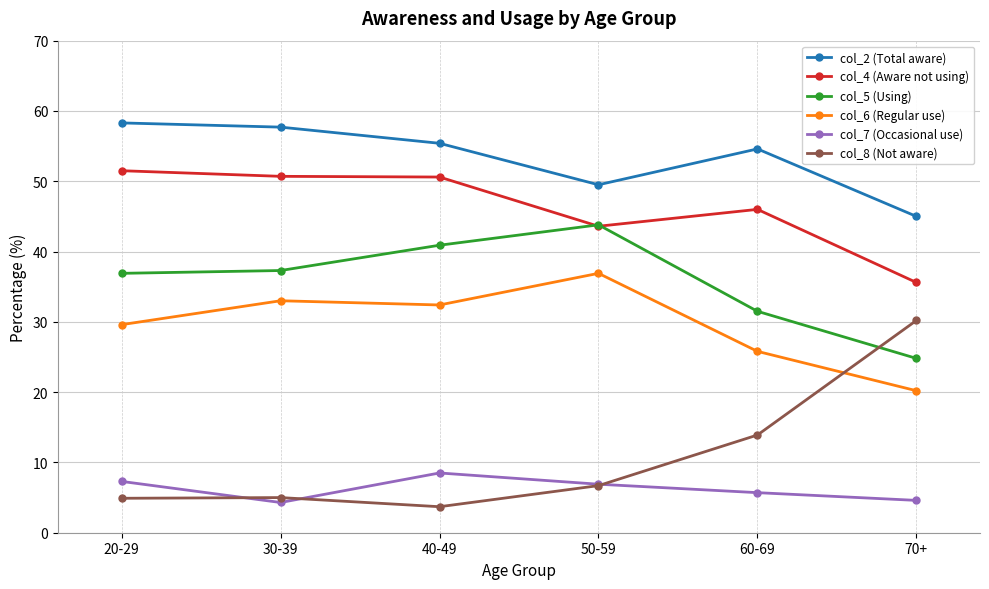

True or false: col_5 (Using) and col_6 (Regular use) intersect in this chart.

False